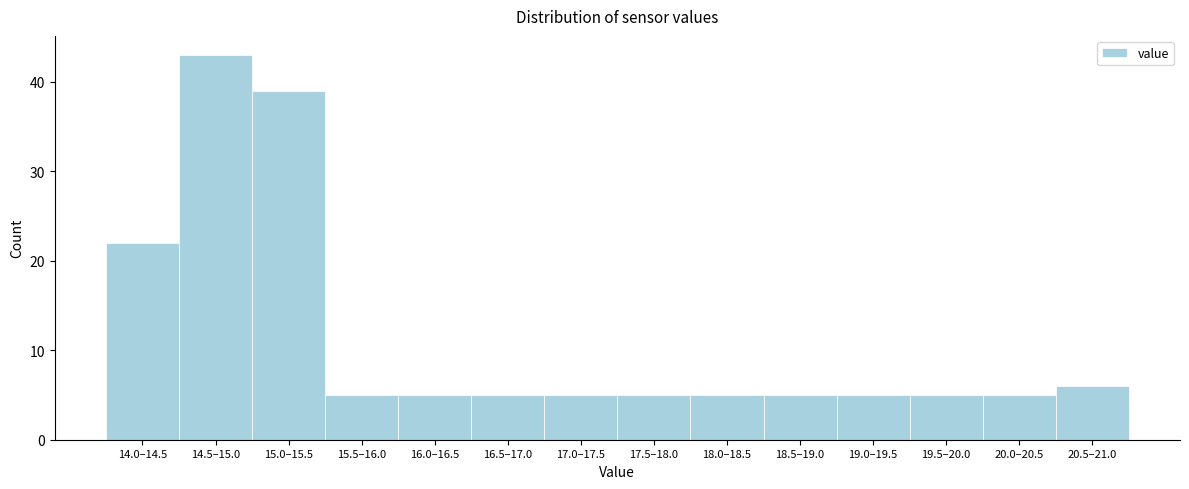

Reading left to right, what are all the values shown in this chart?

22	43	39	5	5	5	5	5	5	5	5	5	5	6